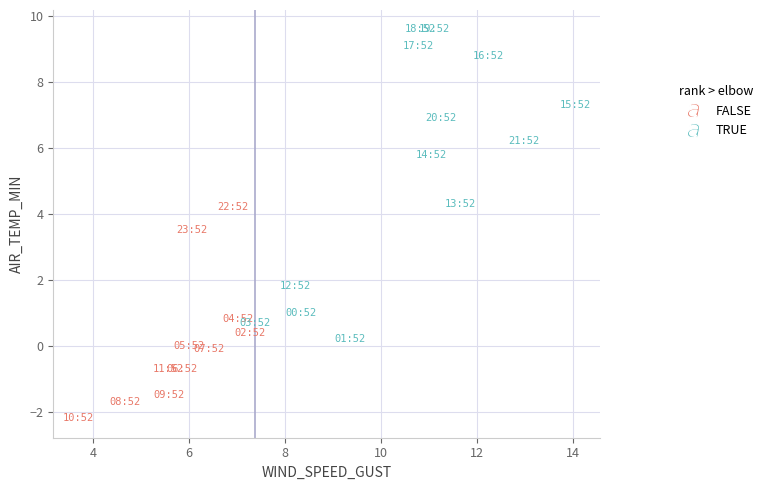

Which series has the largest Y range (max minus min)?

TRUE